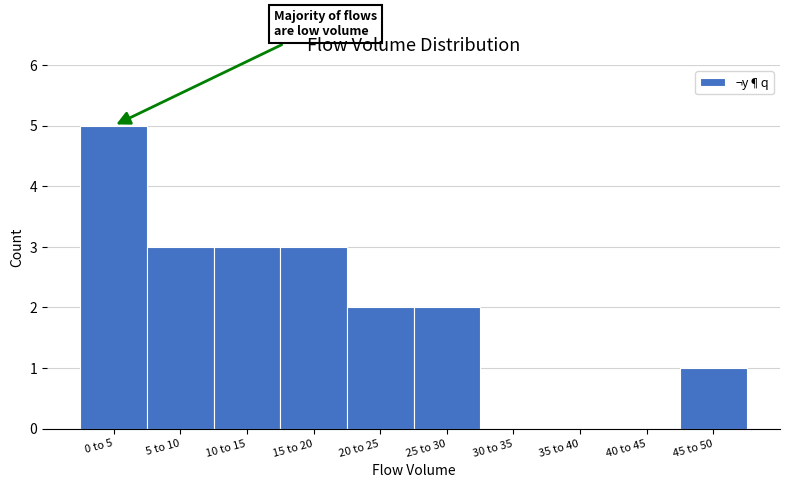

Reading right to left, extract all data points from this chart.

45 to 50=1	40 to 45=0	35 to 40=0	30 to 35=0	25 to 30=2	20 to 25=2	15 to 20=3	10 to 15=3	5 to 10=3	0 to 5=5